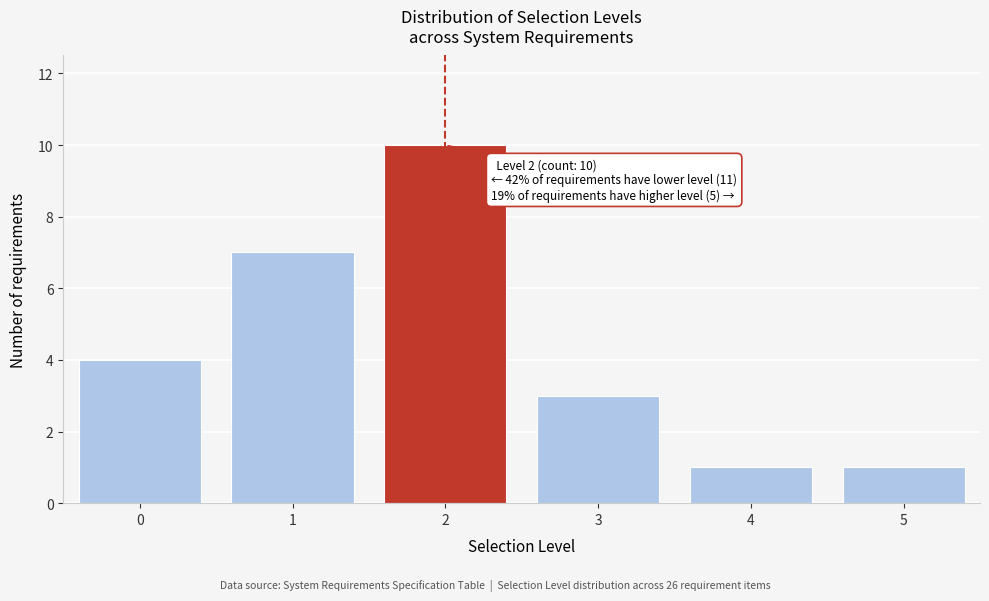

Reading left to right, extract all data points from this chart.

0=4	1=7	2=10	3=3	4=1	5=1